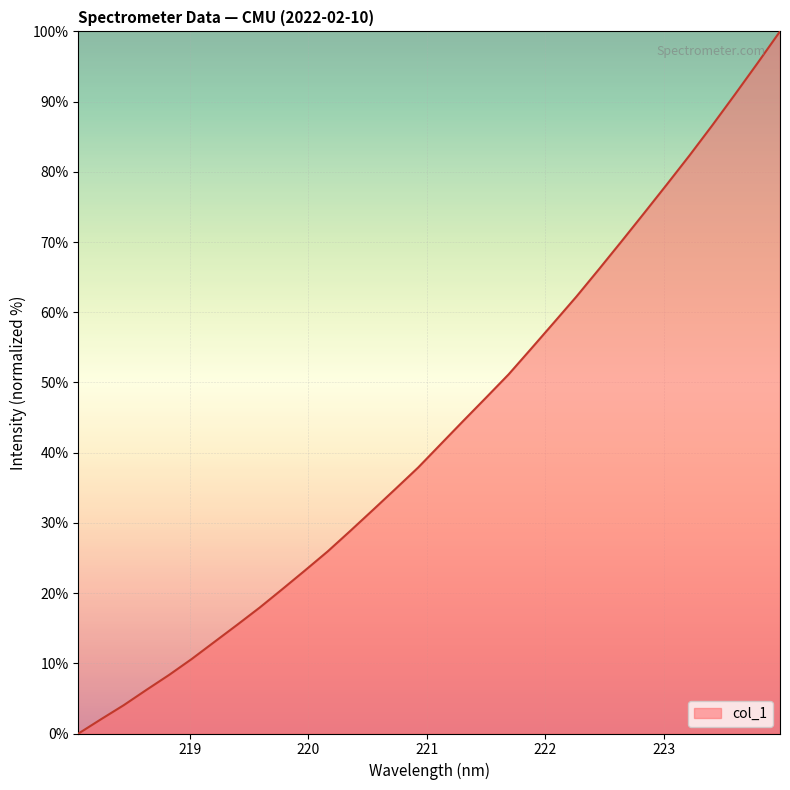

How many lines are shown in the chart?

1